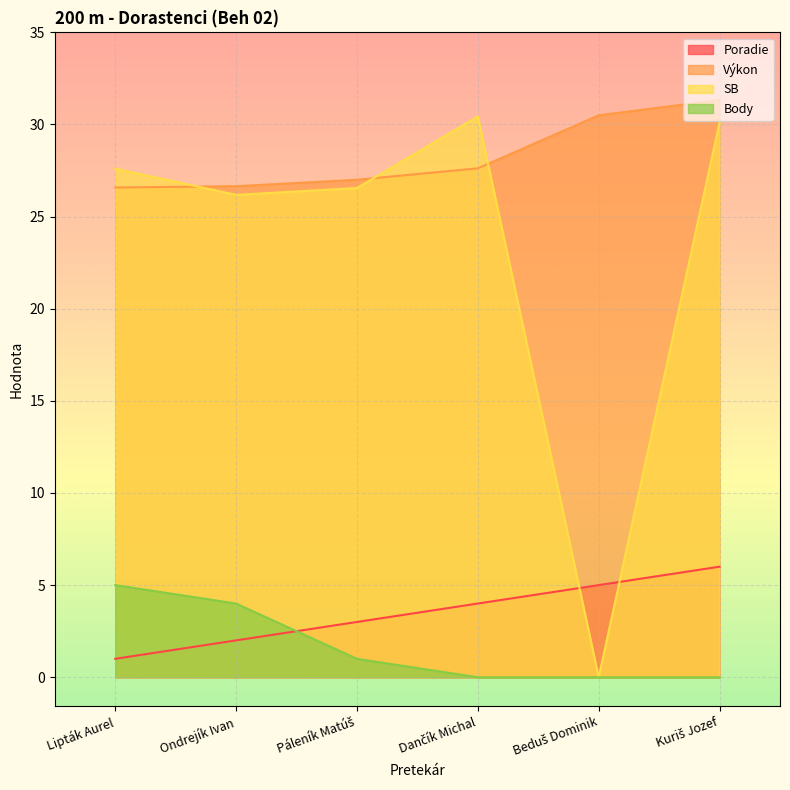

What are all the series names shown in the legend?

Poradie, Výkon, SB, Body